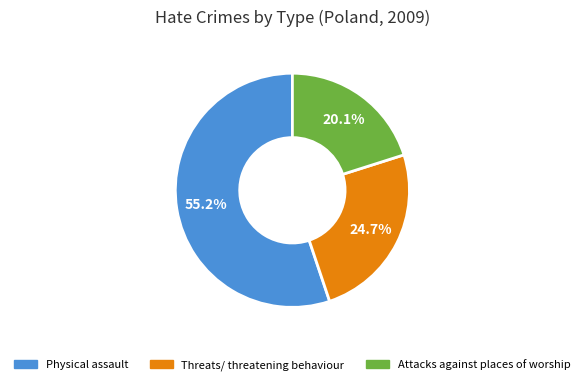

Which has a higher value, Attacks against places of worship or Threats/ threatening behaviour?

Threats/ threatening behaviour